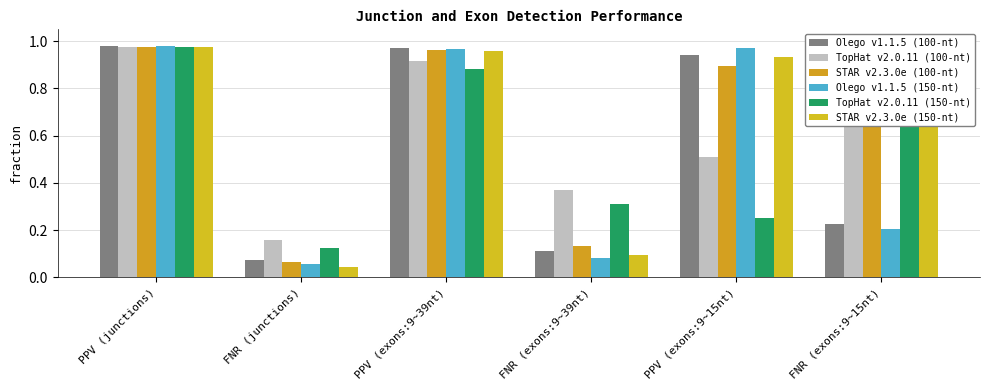

What is the difference between the second highest and minimum values in the Olego v1.1.5 (100-nt) series?

0.9